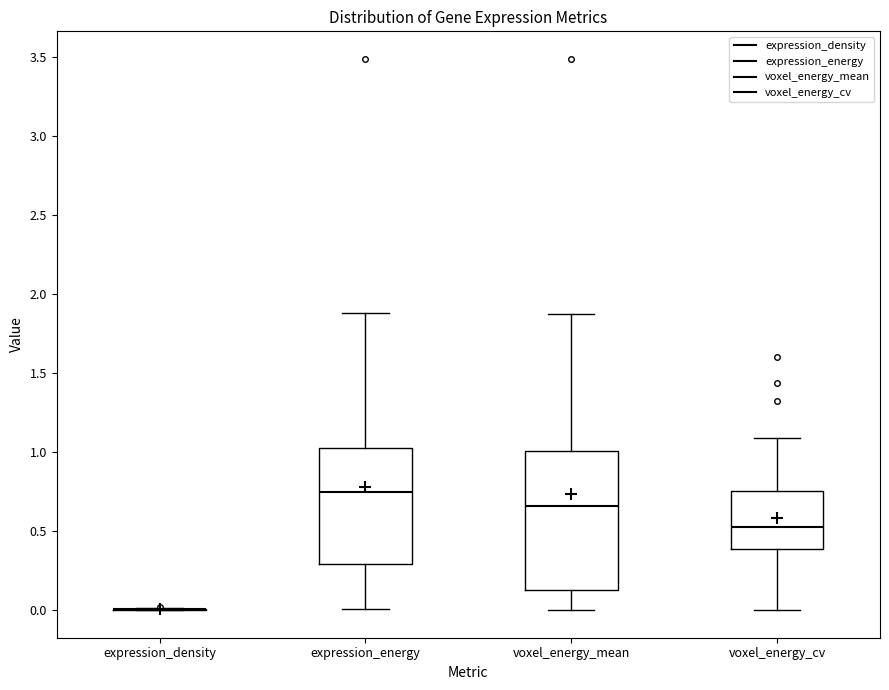

Reading left to right, read every box against the y-axis: the position of its median line, the range the box covers, and the ends of its whiskers. The values are not printed on the chart, so give them approximately, as read against the axis.

expression_density: box collapsed to a line at 0.00, whiskers 0.00 to 0.00
expression_energy: median 0.75, box 0.30 to 1.05, whiskers 0.00 to 1.90
voxel_energy_mean: median 0.65, box 0.15 to 1.00, whiskers 0.00 to 1.90
voxel_energy_cv: median 0.50, box 0.40 to 0.75, whiskers 0.00 to 1.10